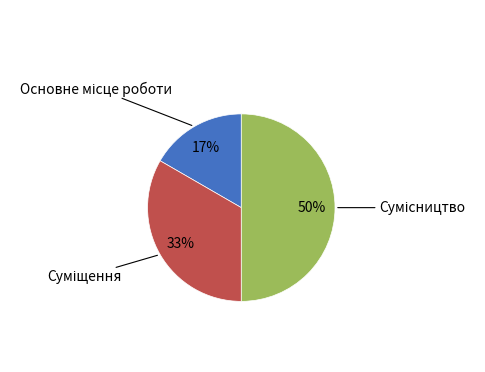

To the nearest percent, what is the difference between the largest and smallest slice percentages?

33%